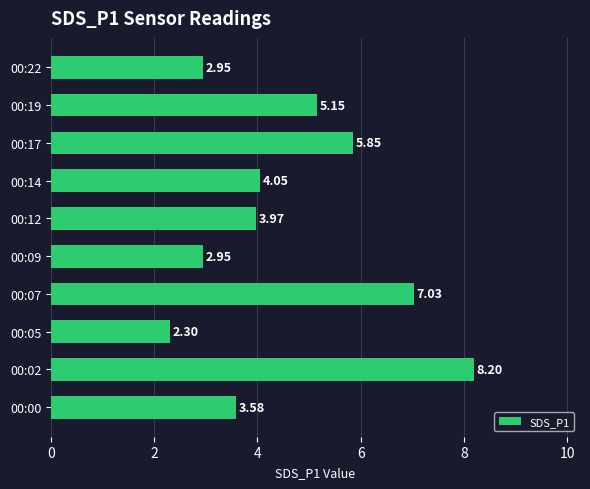

How many values are below 4?

5